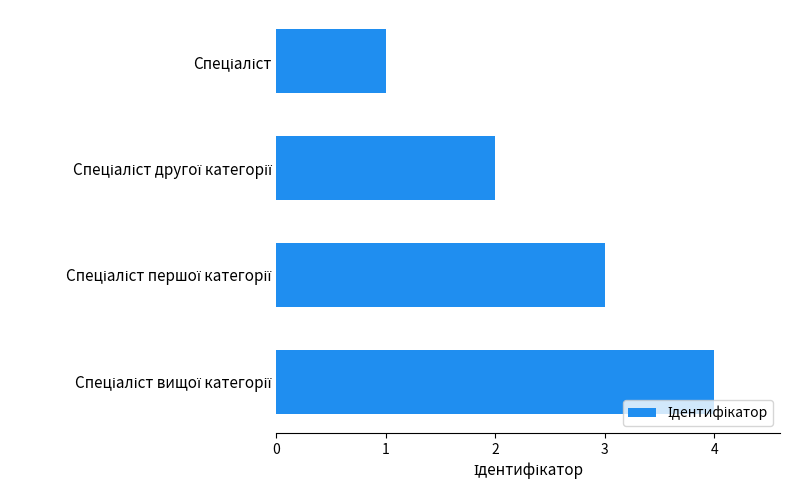

Count the values in the range 2 to 4.

3